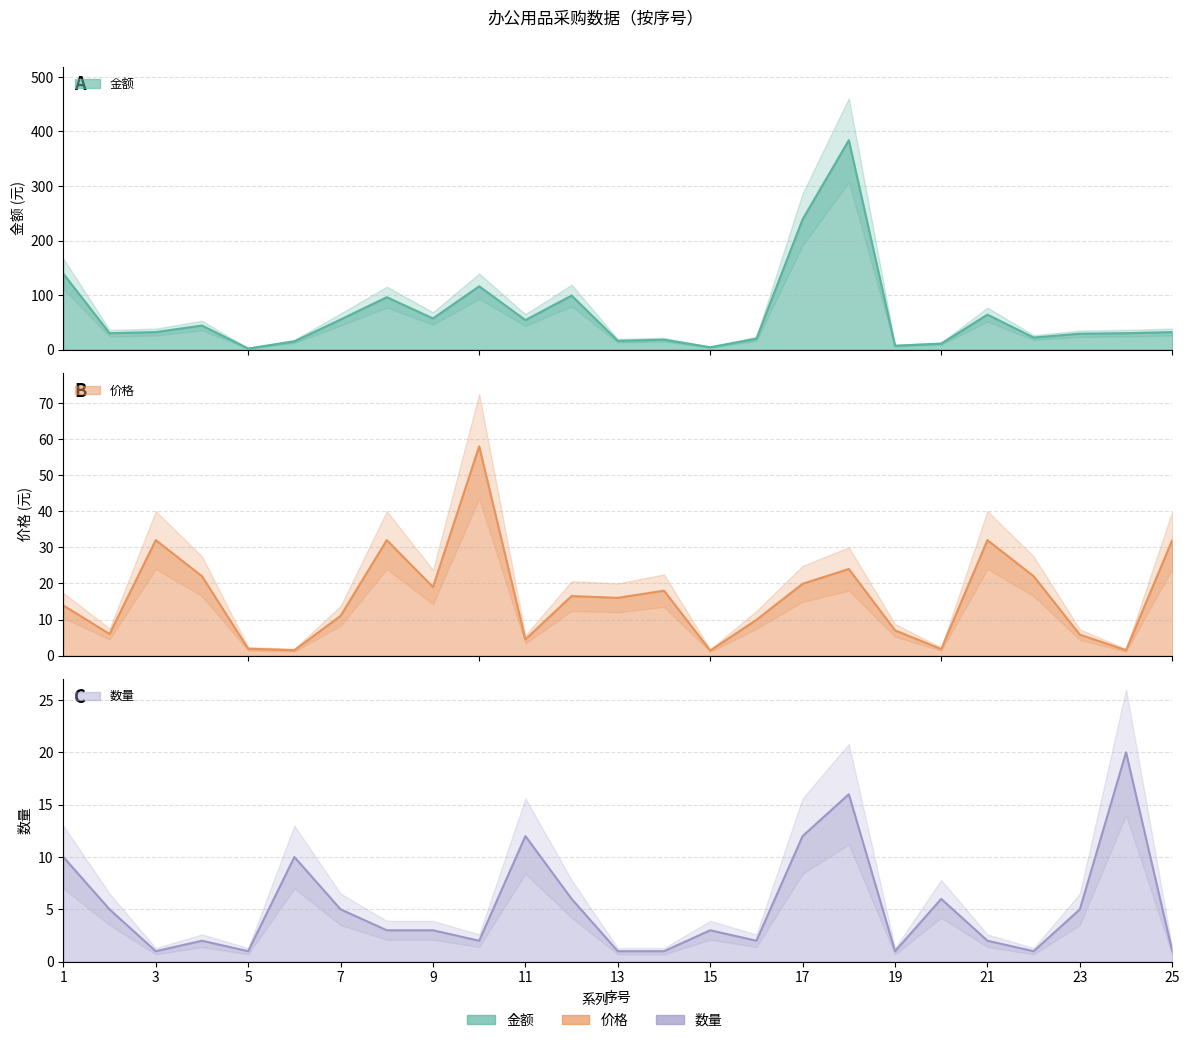

How many values in the 价格 series exceed 16?

12